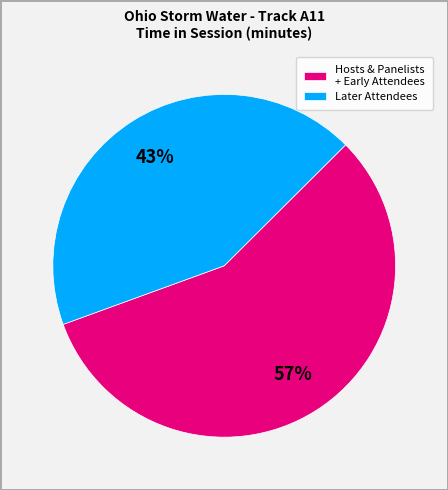

Which category has the biggest portion of the pie?

Hosts & Panelists + Early Attendees